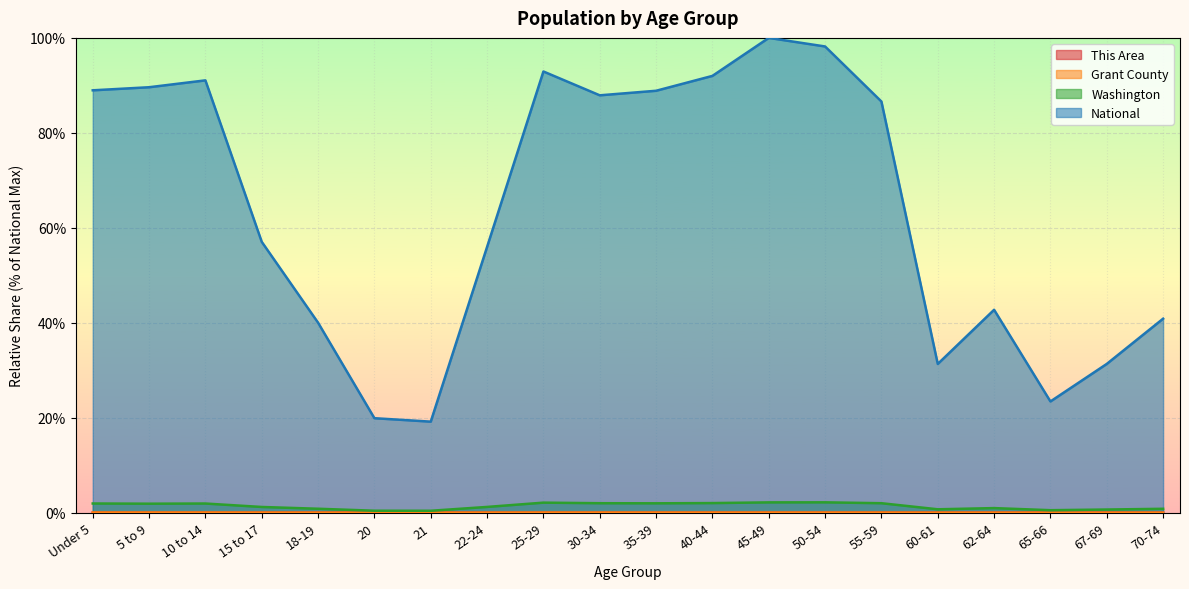

What is the maximum value shown in the chart?

100.0